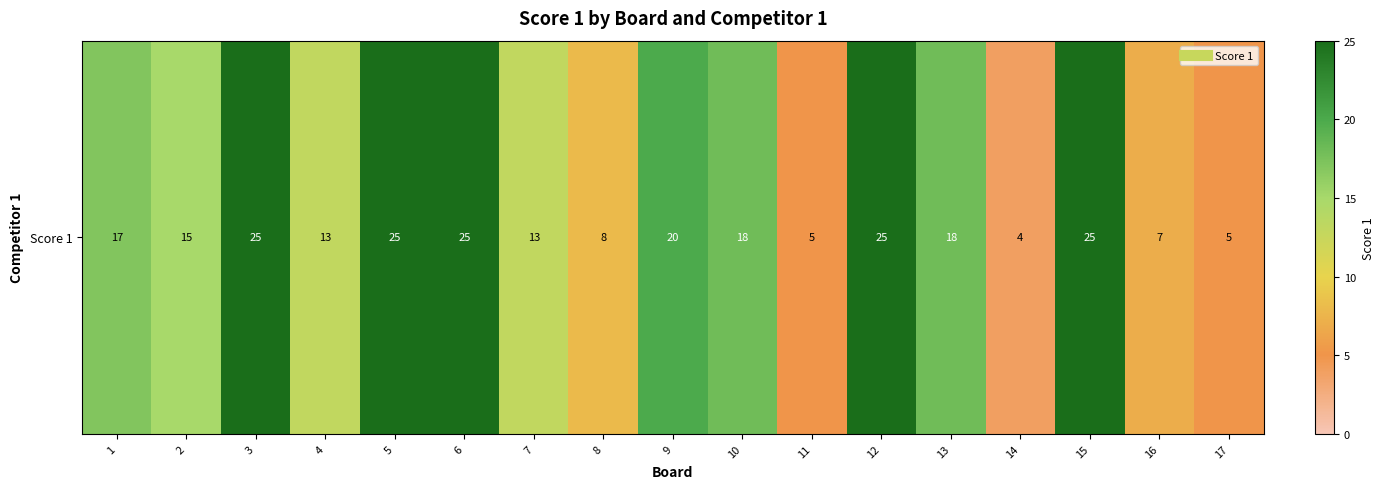

What is the smallest value displayed?

4